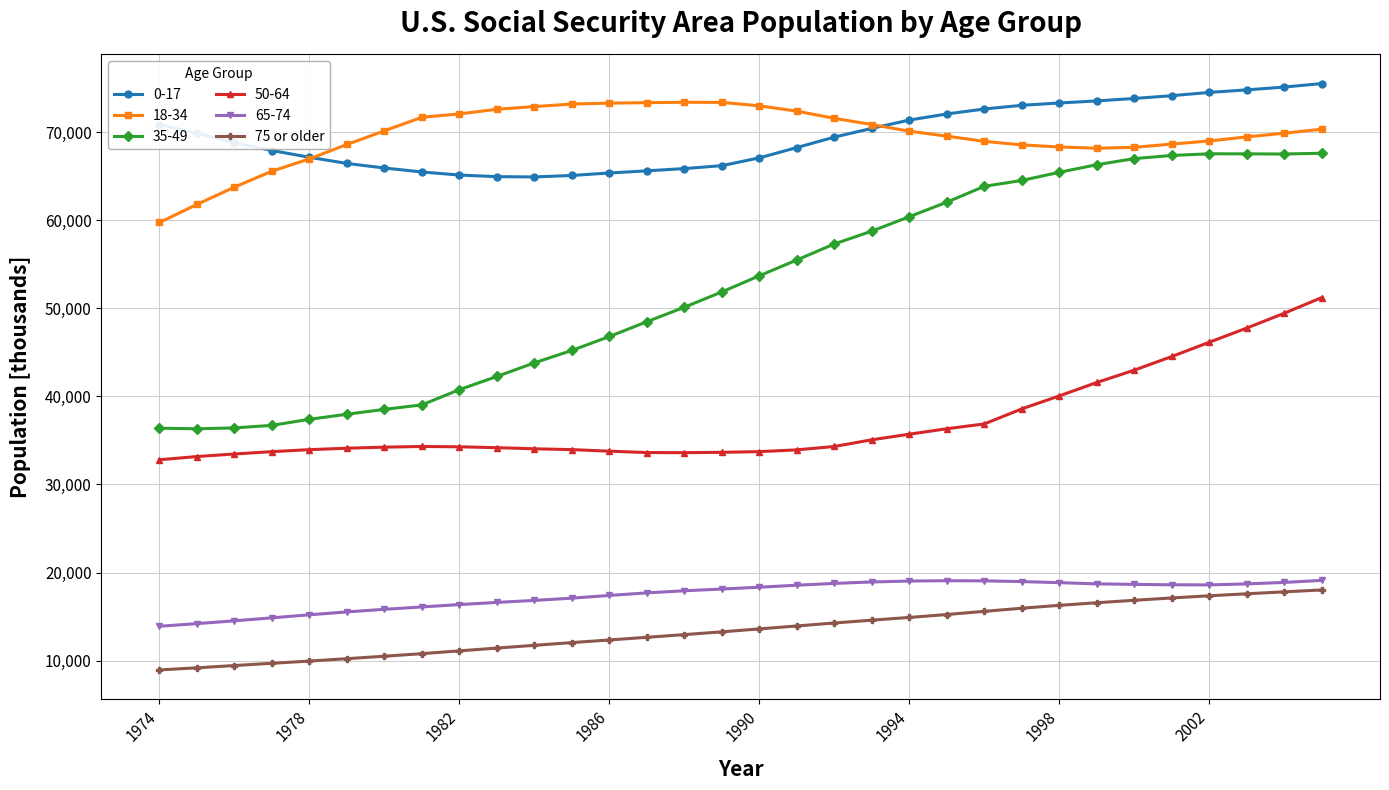

Which series has the largest range (max minus min)?

35-49